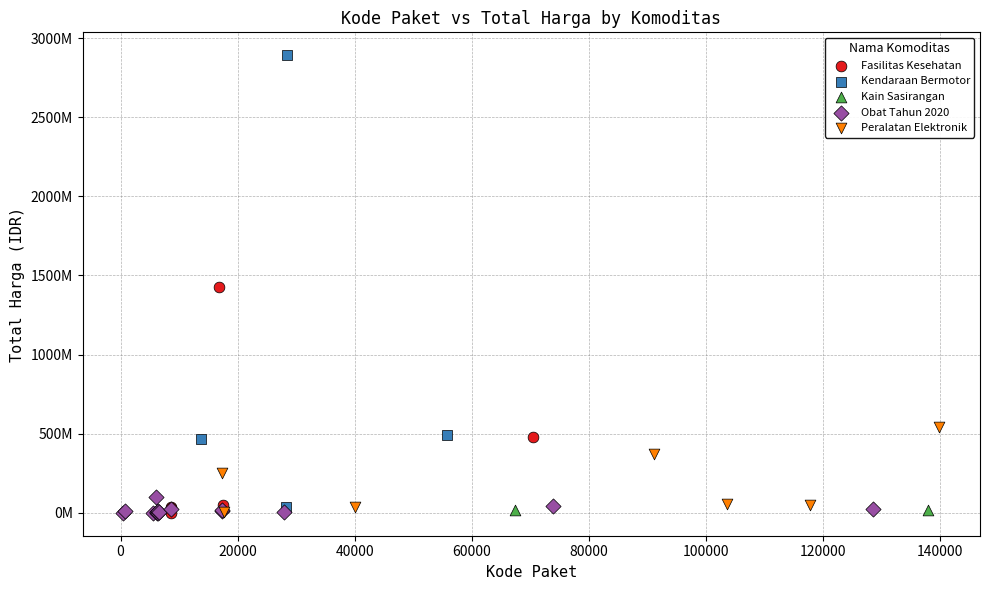

Which series has the largest Y range (max minus min)?

Kendaraan Bermotor